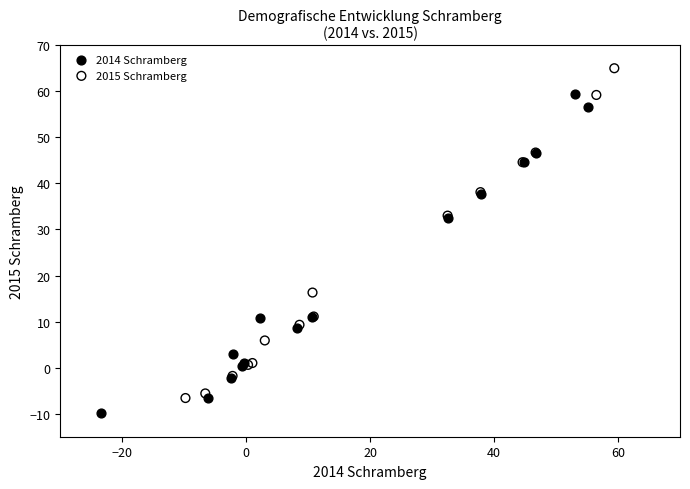

Which series contains the highest Y value?

2015 Schramberg